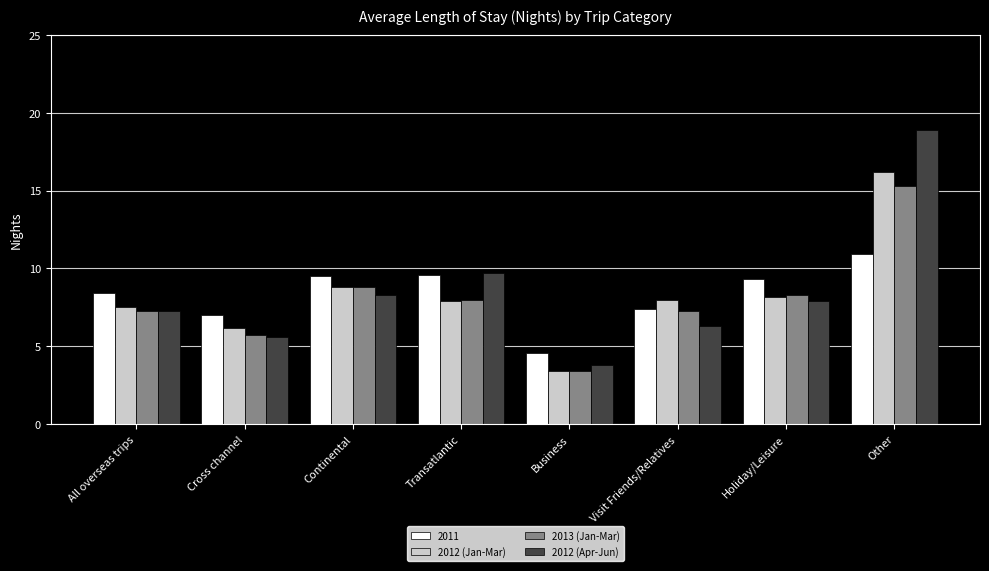

The 2012 (Jan-Mar) series shows 8.2 at Holiday/Leisure. True or false?

True